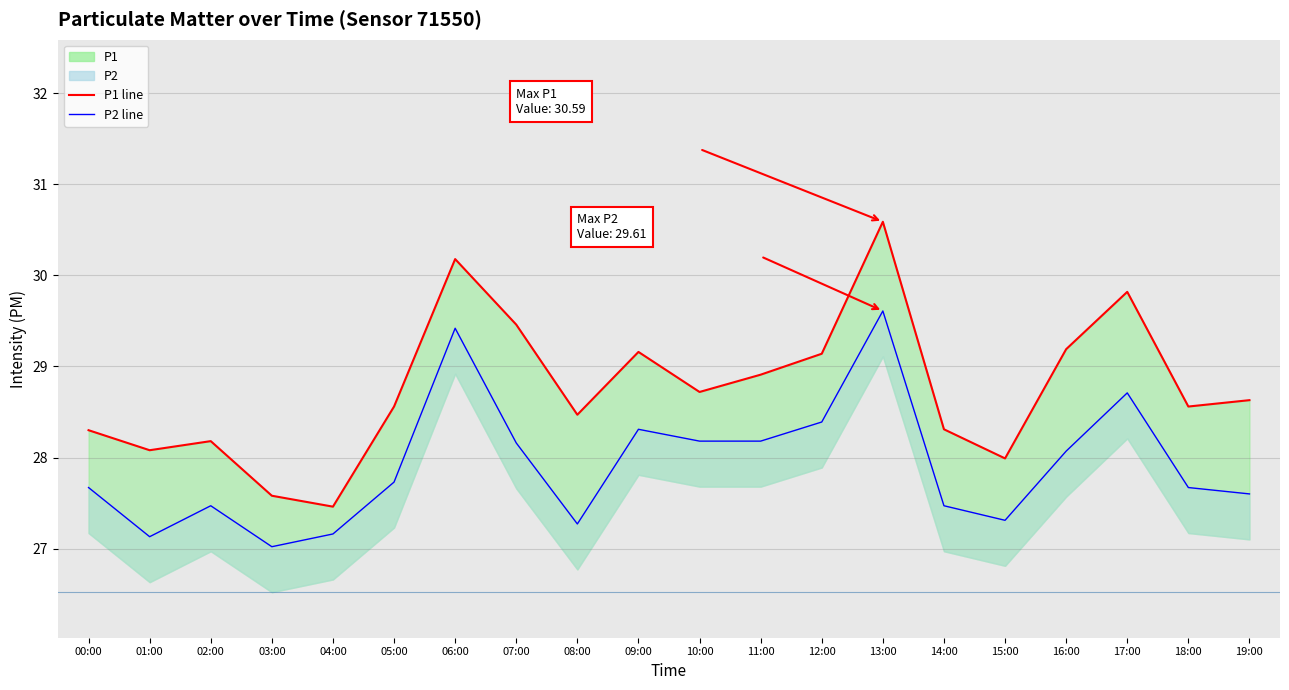

How many lines are shown in the chart?

2